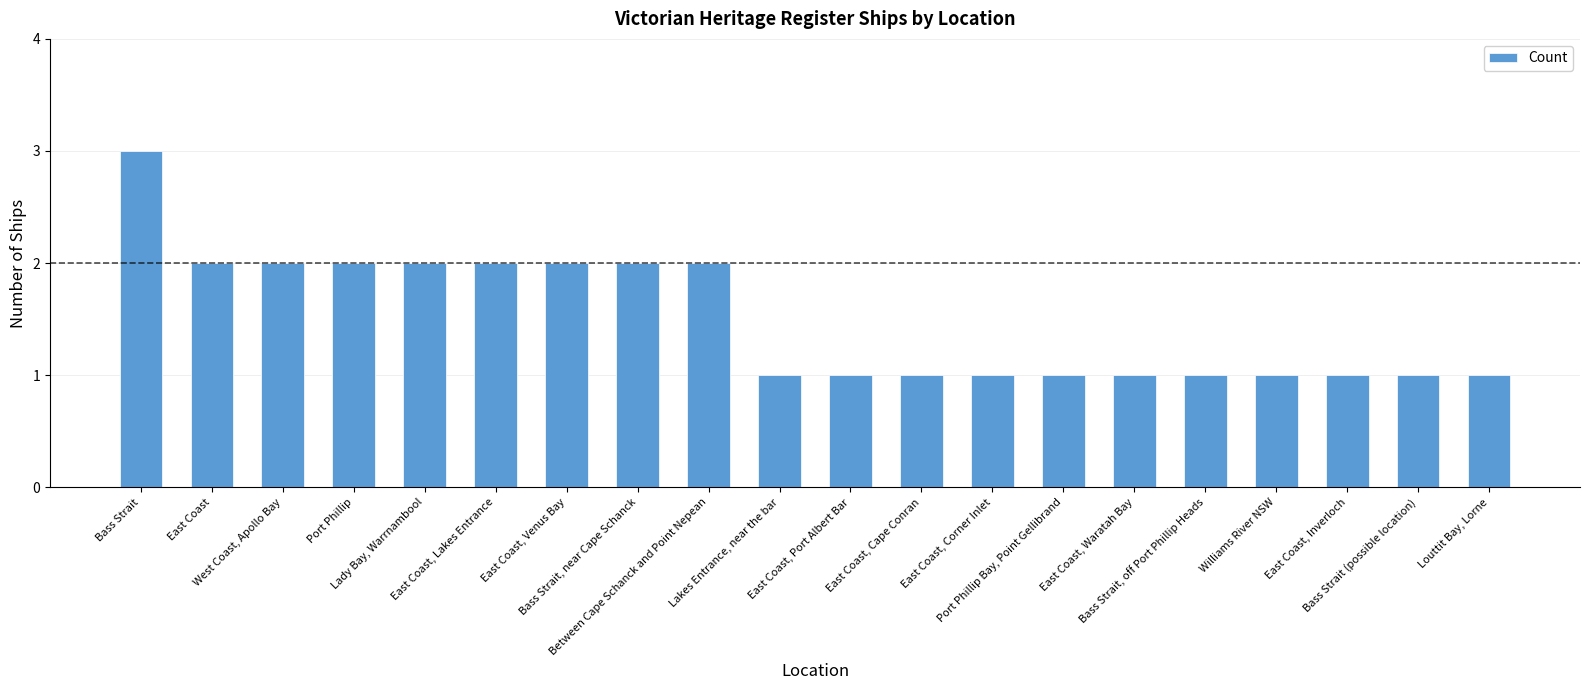

What is the sum of the values at Bass Strait, off Port Phillip Heads and Lady Bay, Warrnambool?

3